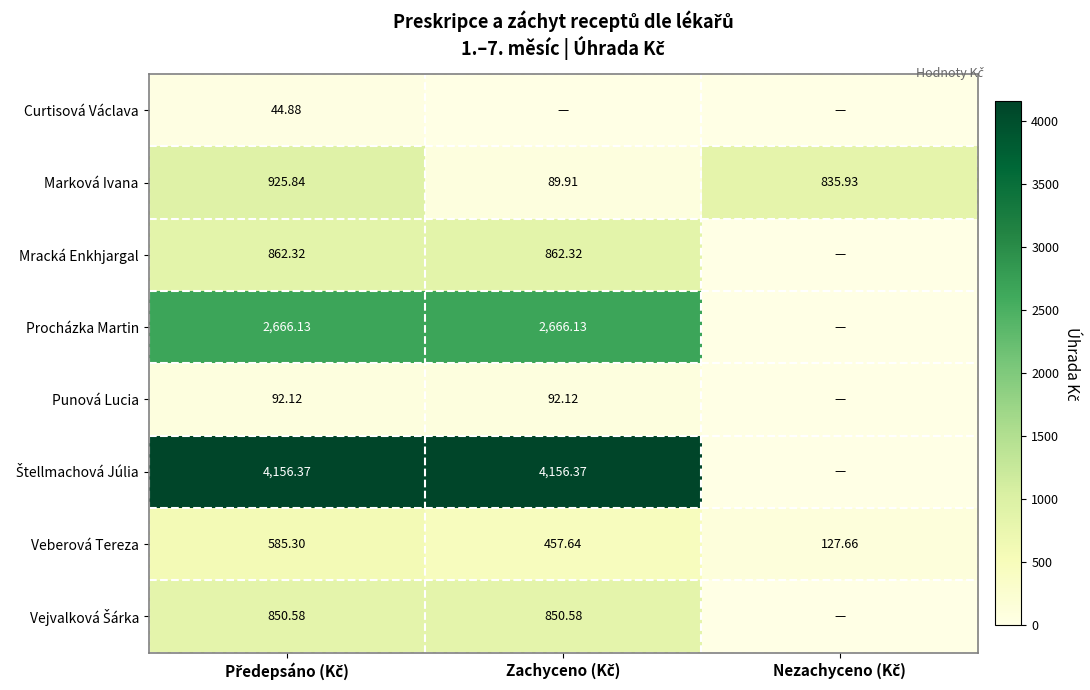

What is the sum of all Procházka Martin values?

5332.3